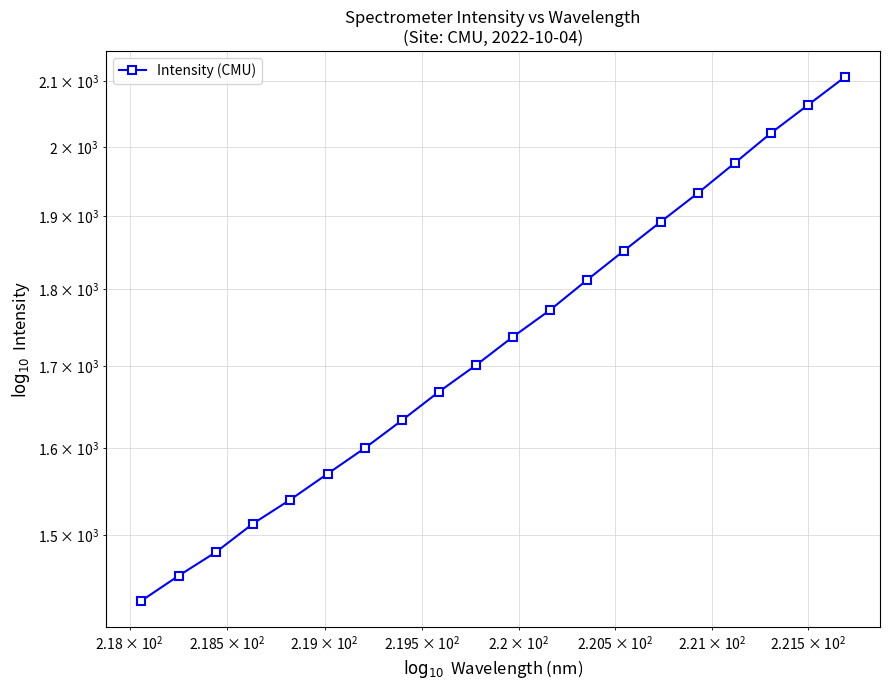

How many lines are shown in the chart?

1